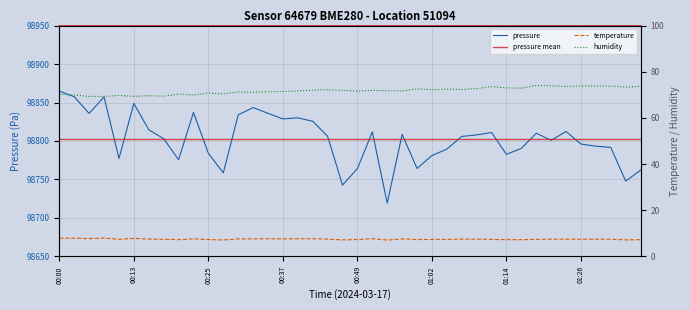

How many interior local peaks does the temperature series have?

11